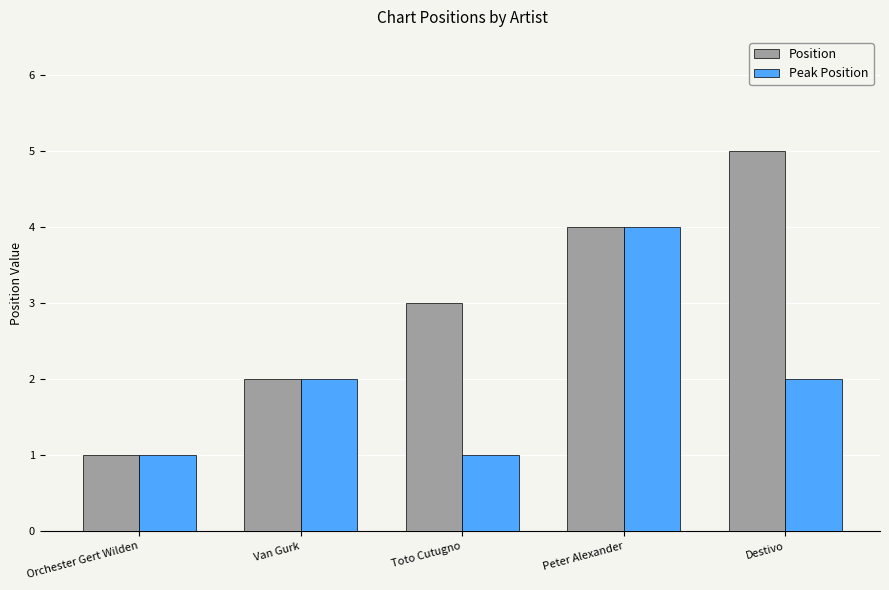

What are all the series names shown in the legend?

Position, Peak Position